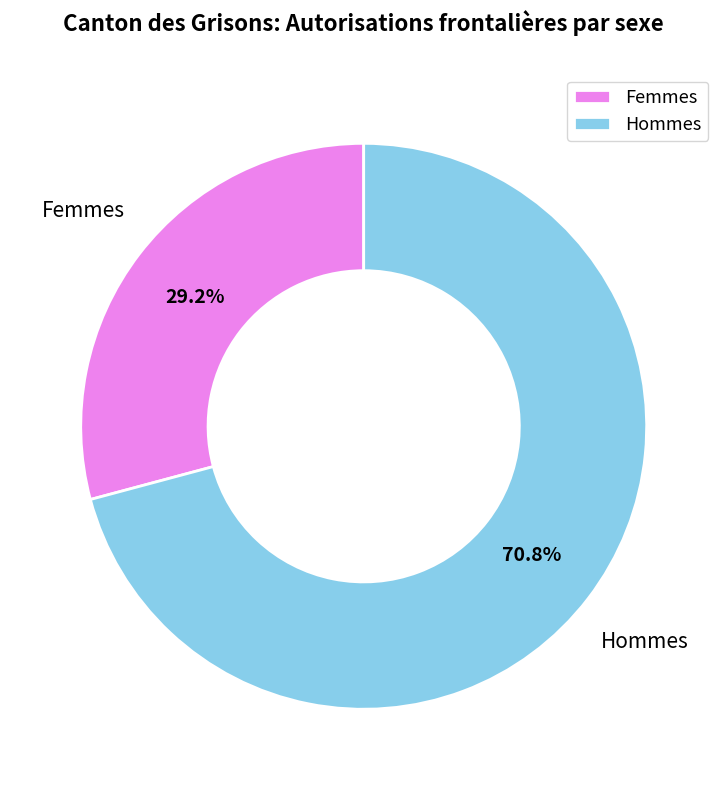

Count the number of slices in the pie.

2